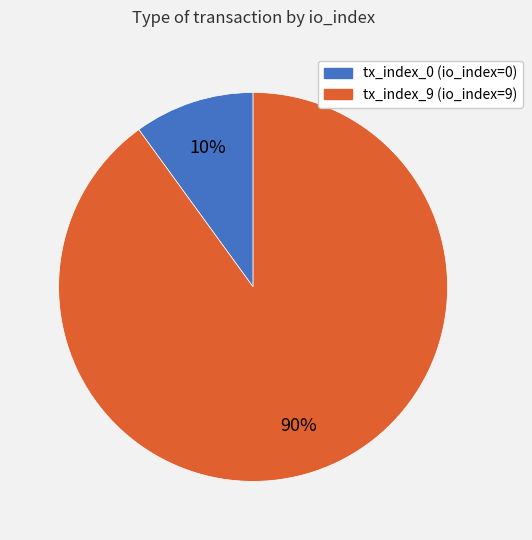

Does any single category account for the majority?

Yes